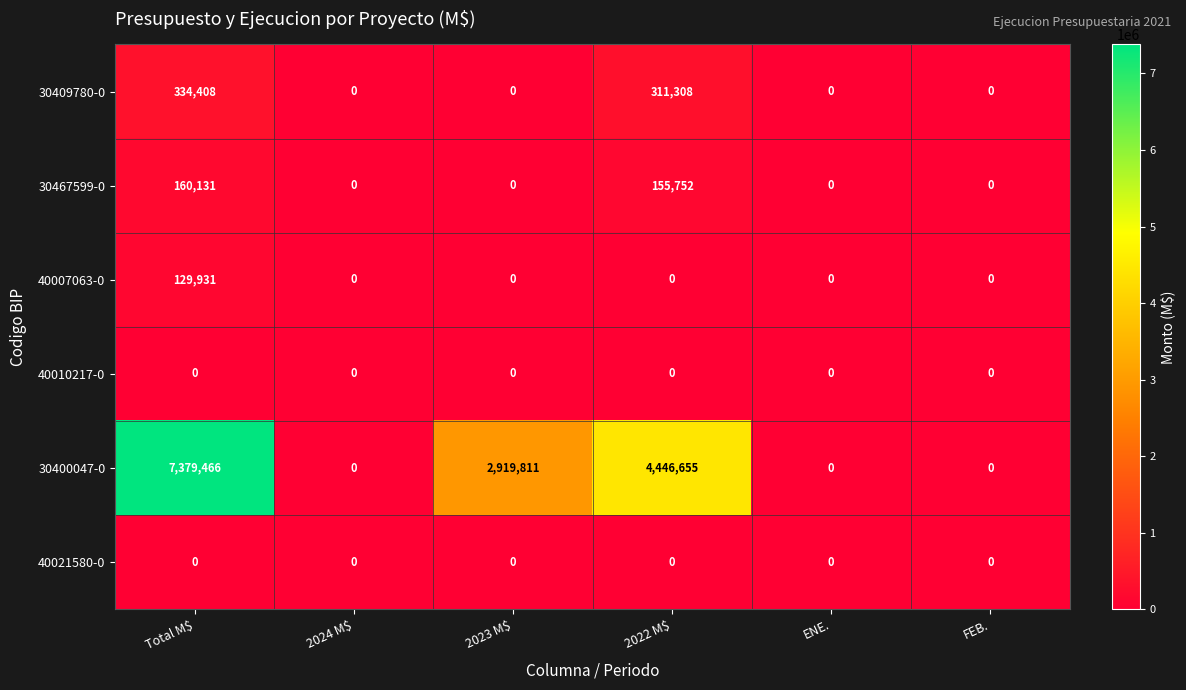

What is the difference between the second highest and second lowest values in the 30467599-0 series?

155752